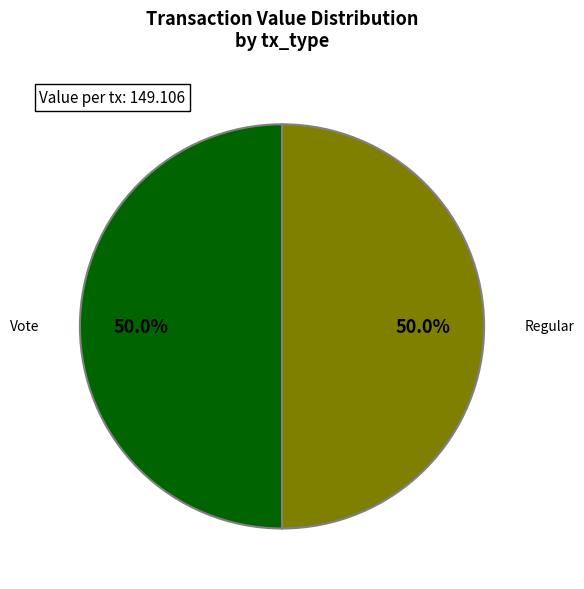

How many slices are in this pie chart?

2